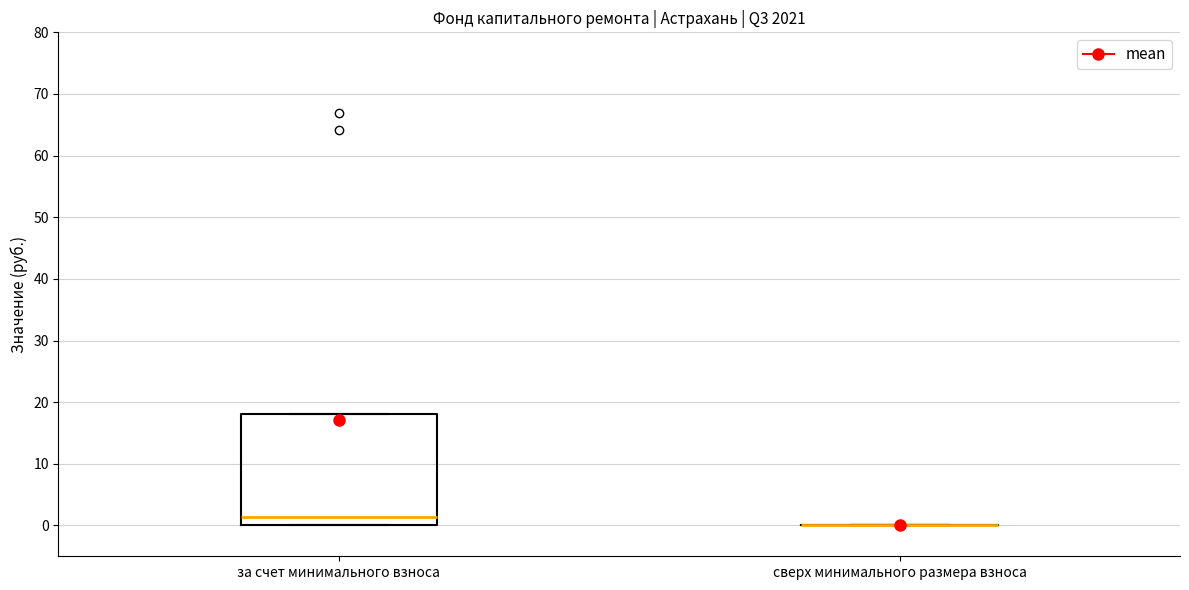

Which box is the tallest, from its lower edge to its upper edge?

за счет минимального взноса